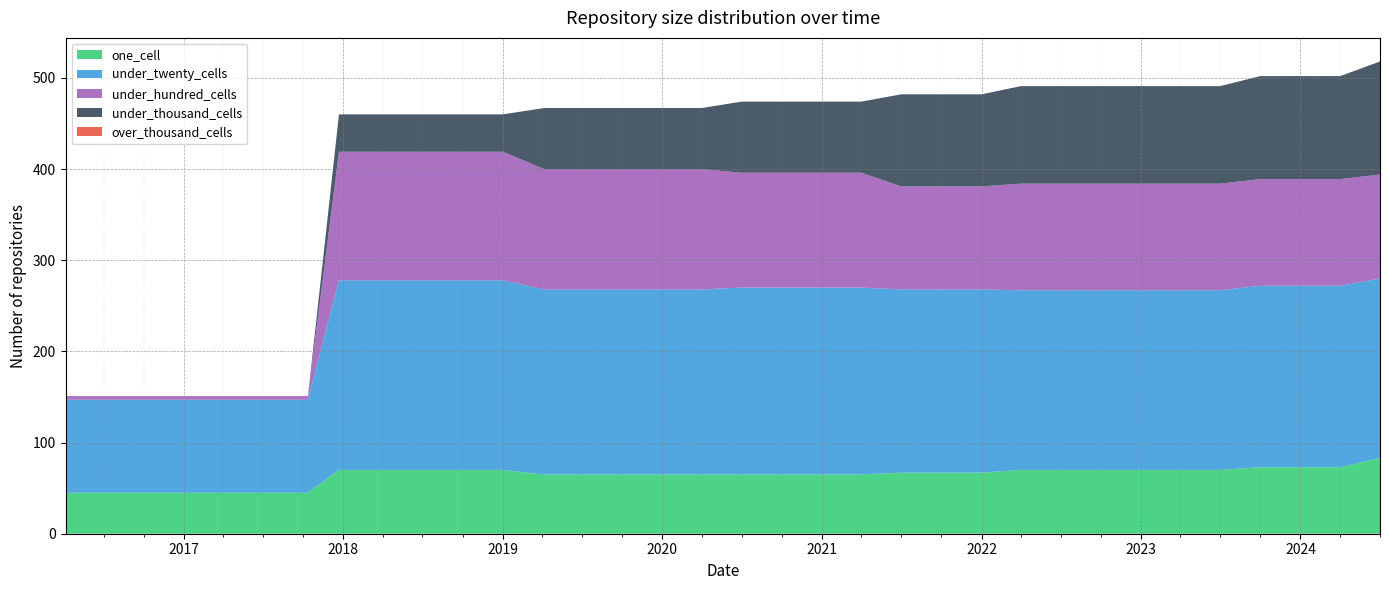

Reading right to left, list all the values displayed in this chart.

one_cell: 2024-07-01=83	2024-04-01=73	2024-01-01=73	2023-10-01=73	2023-07-01=70	2023-04-01=70	2023-01-01=70	2022-10-01=70	2022-07-01=70	2022-04-01=70	2022-01-01=67	2021-10-01=67	2021-07-01=67	2021-04-01=65	2021-01-01=65	2020-10-01=65	2020-07-01=65	2020-04-01=65	2020-01-01=65	2019-10-09=65	2019-07-01=65	2019-04-06=65	2019-01-01=70	2018-09-28=70	2018-07-11=70	2018-04-09=70	2017-12-22=70	2017-10-12=45	2017-07-24=45	2017-04-12=45	2016-12-27=45	2016-10-07=45	2016-07-04=45	2016-04-05=45
under_twenty_cells: 2024-07-01=197	2024-04-01=199	2024-01-01=199	2023-10-01=199	2023-07-01=197	2023-04-01=197	2023-01-01=197	2022-10-01=197	2022-07-01=197	2022-04-01=197	2022-01-01=201	2021-10-01=201	2021-07-01=201	2021-04-01=205	2021-01-01=205	2020-10-01=205	2020-07-01=205	2020-04-01=203	2020-01-01=203	2019-10-09=203	2019-07-01=203	2019-04-06=203	2019-01-01=208	2018-09-28=208	2018-07-11=208	2018-04-09=208	2017-12-22=208	2017-10-12=102	2017-07-24=102	2017-04-12=102	2016-12-27=102	2016-10-07=102	2016-07-04=102	2016-04-05=102
under_hundred_cells: 2024-07-01=114	2024-04-01=117	2024-01-01=117	2023-10-01=117	2023-07-01=117	2023-04-01=117	2023-01-01=117	2022-10-01=117	2022-07-01=117	2022-04-01=117	2022-01-01=113	2021-10-01=113	2021-07-01=113	2021-04-01=126	2021-01-01=126	2020-10-01=126	2020-07-01=126	2020-04-01=132	2020-01-01=132	2019-10-09=132	2019-07-01=132	2019-04-06=132	2019-01-01=141	2018-09-28=141	2018-07-11=141	2018-04-09=141	2017-12-22=141	2017-10-12=4	2017-07-24=4	2017-04-12=4	2016-12-27=4	2016-10-07=4	2016-07-04=4	2016-04-05=4
under_thousand_cells: 2024-07-01=124	2024-04-01=113	2024-01-01=113	2023-10-01=113	2023-07-01=107	2023-04-01=107	2023-01-01=107	2022-10-01=107	2022-07-01=107	2022-04-01=107	2022-01-01=101	2021-10-01=101	2021-07-01=101	2021-04-01=78	2021-01-01=78	2020-10-01=78	2020-07-01=78	2020-04-01=67	2020-01-01=67	2019-10-09=67	2019-07-01=67	2019-04-06=67	2019-01-01=41	2018-09-28=41	2018-07-11=41	2018-04-09=41	2017-12-22=41	2017-10-12=0	2017-07-24=0	2017-04-12=0	2016-12-27=0	2016-10-07=0	2016-07-04=0	2016-04-05=0
over_thousand_cells: 2024-07-01=0	2024-04-01=0	2024-01-01=0	2023-10-01=0	2023-07-01=0	2023-04-01=0	2023-01-01=0	2022-10-01=0	2022-07-01=0	2022-04-01=0	2022-01-01=0	2021-10-01=0	2021-07-01=0	2021-04-01=0	2021-01-01=0	2020-10-01=0	2020-07-01=0	2020-04-01=0	2020-01-01=0	2019-10-09=0	2019-07-01=0	2019-04-06=0	2019-01-01=0	2018-09-28=0	2018-07-11=0	2018-04-09=0	2017-12-22=0	2017-10-12=0	2017-07-24=0	2017-04-12=0	2016-12-27=0	2016-10-07=0	2016-07-04=0	2016-04-05=0